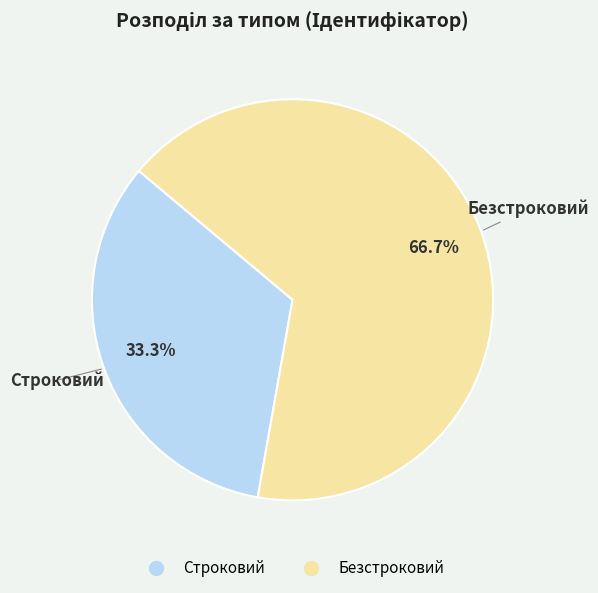

Does any single category account for the majority?

Yes